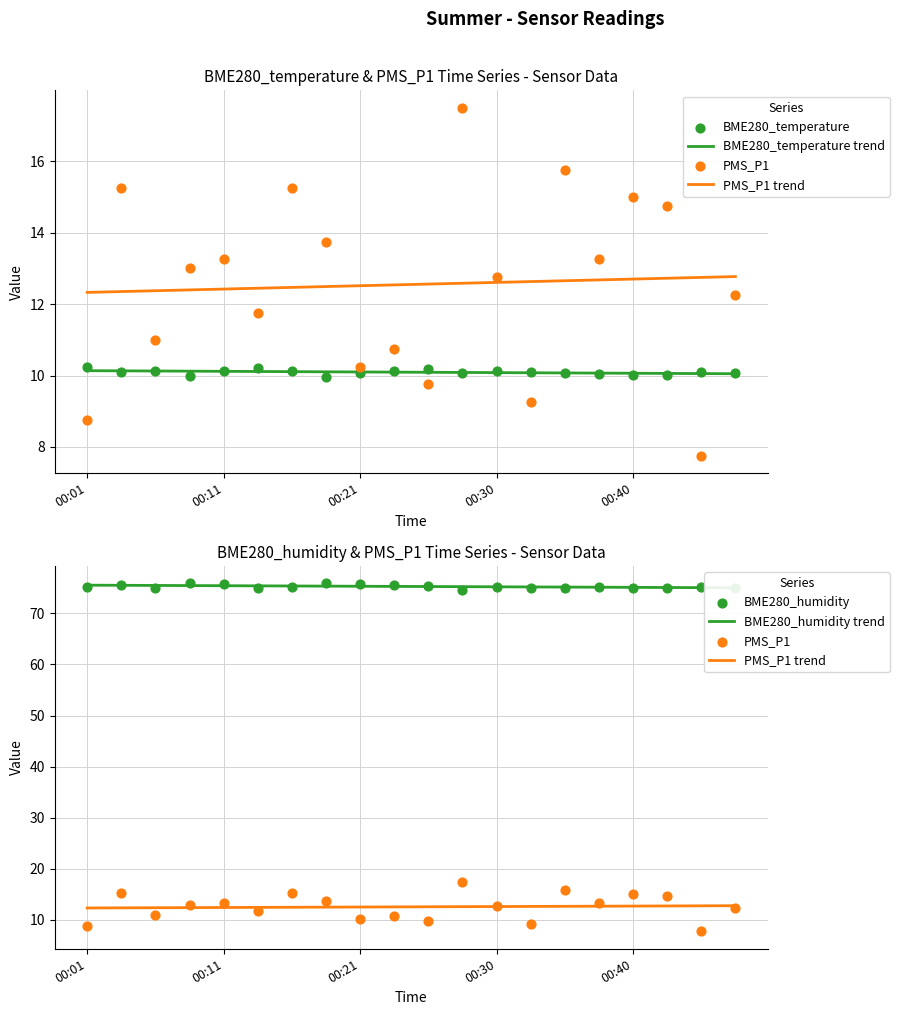

Is the value of BME280_temperature at 00:23 greater than the value of PMS_P1 at 00:45?

Yes